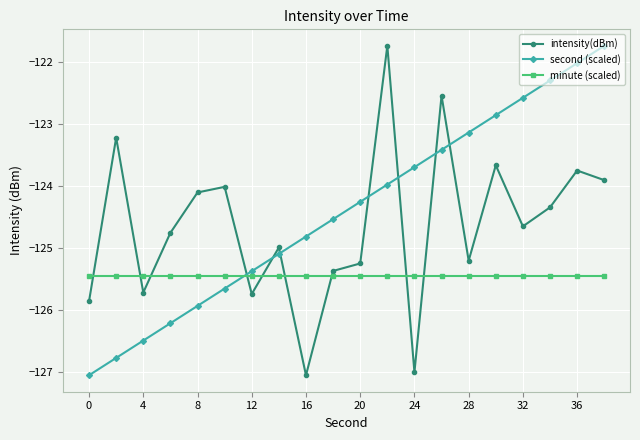

Reading left to right, list all the values displayed in this chart.

intensity(dBm): -125.9	-123.2	-125.7	-124.7	-124.1	-124.0	-125.7	-125.0	-127.0	-125.4	-125.2	-121.7	-127.0	-122.5	-125.2	-123.7	-124.6	-124.3	-123.7	-123.9
second (scaled): -127.0	-126.8	-126.5	-126.2	-125.9	-125.6	-125.4	-125.1	-124.8	-124.5	-124.2	-124.0	-123.7	-123.4	-123.1	-122.9	-122.6	-122.3	-122.0	-121.7
minute (scaled): -125.5	-125.5	-125.5	-125.5	-125.5	-125.5	-125.5	-125.5	-125.5	-125.5	-125.5	-125.5	-125.5	-125.5	-125.5	-125.5	-125.5	-125.5	-125.5	-125.5